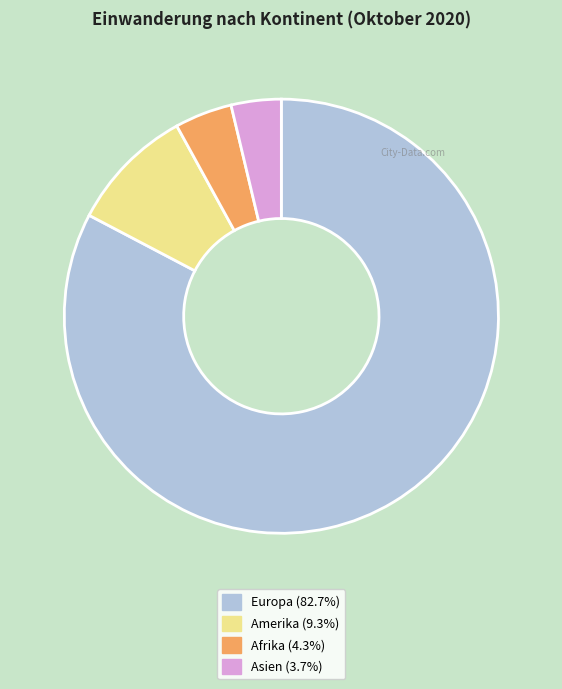

Is there a majority slice in this chart?

Yes